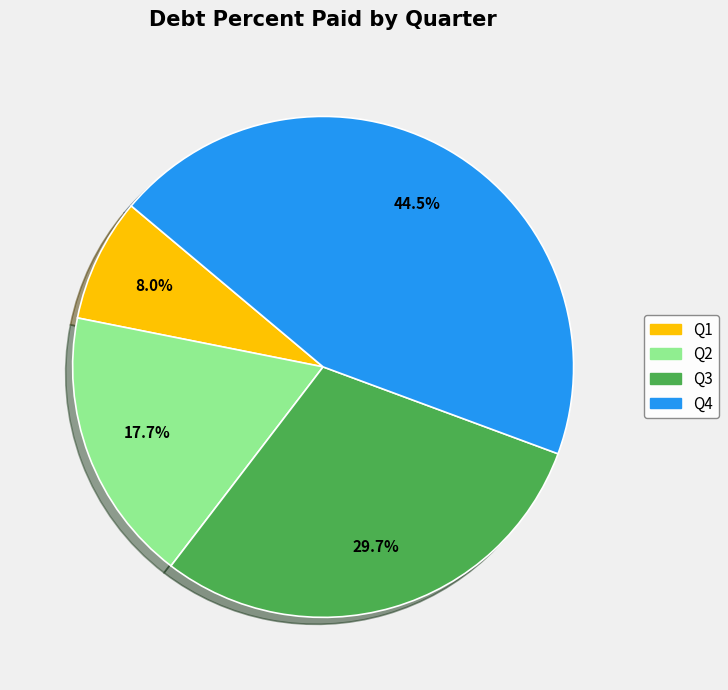

Is there any slice that represents more than half of the pie?

No